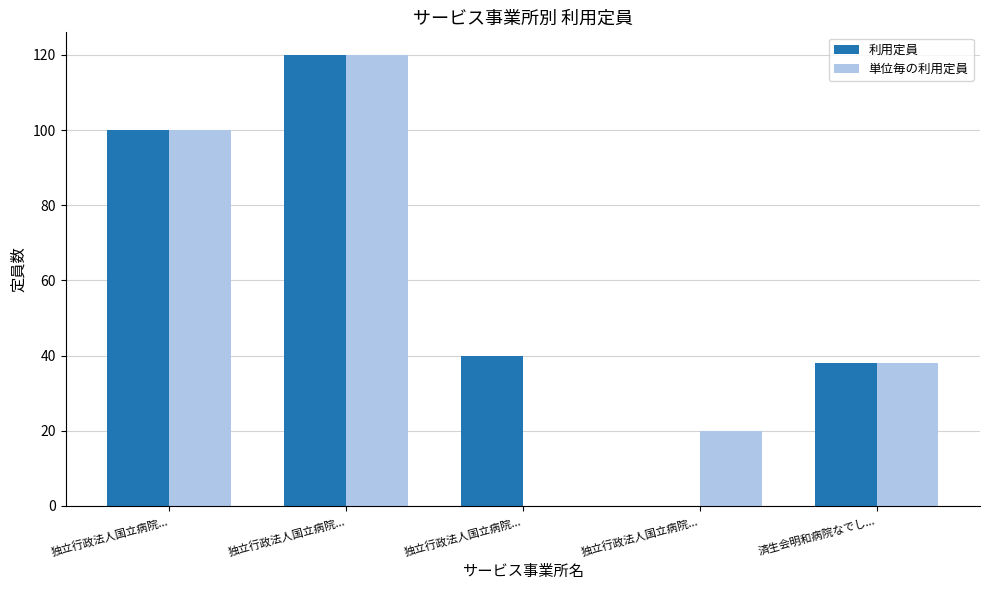

How many groups of bars are there?

5